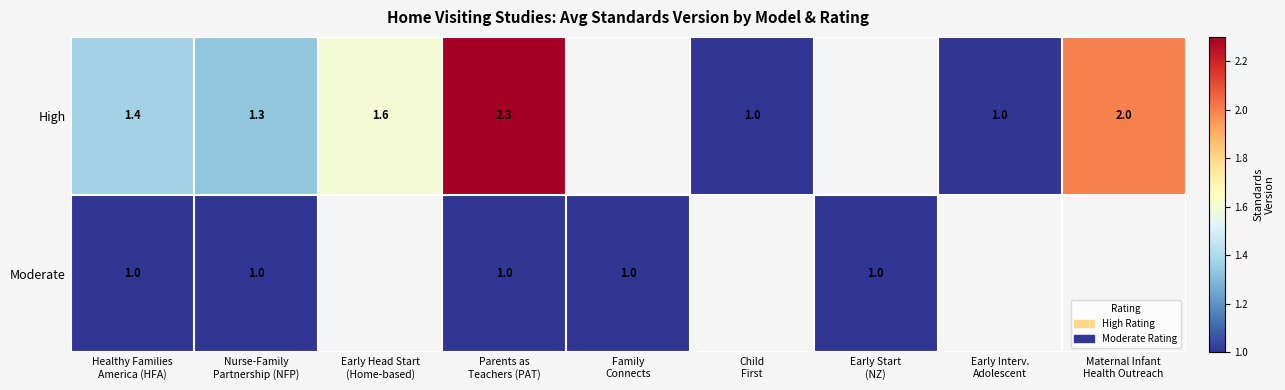

What is the greatest value displayed?

2.3